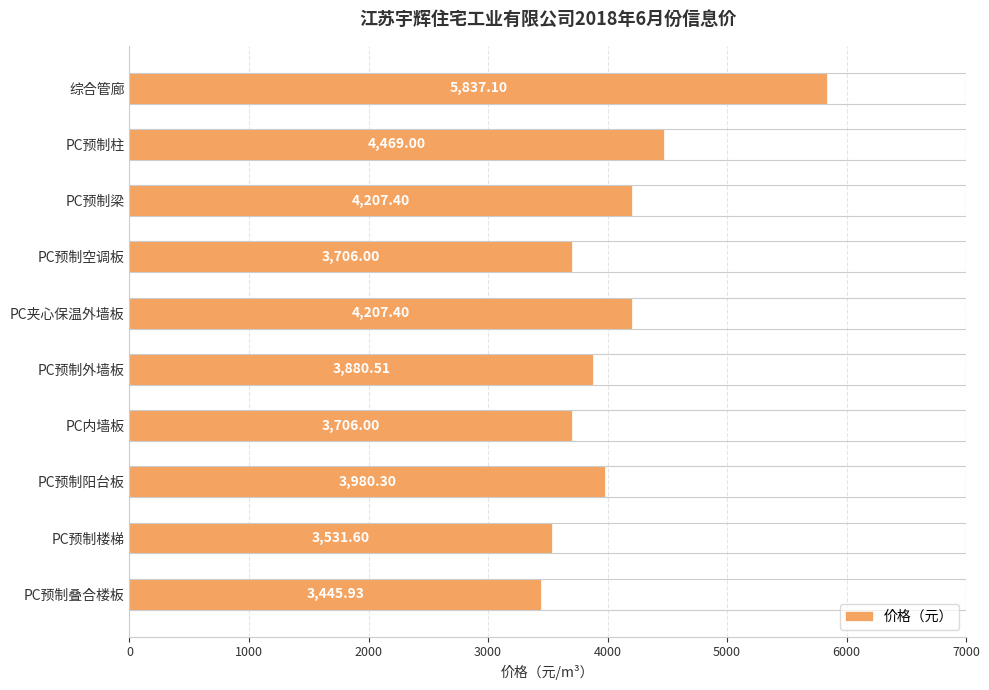

What is the average value?

4097.1